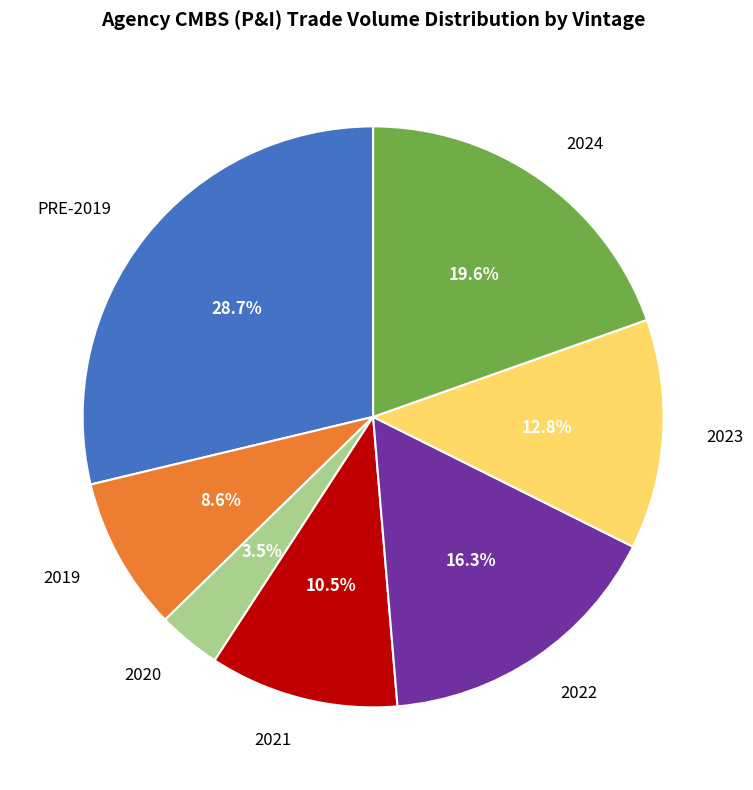

Which has a higher value, 2021 or 2019?

2021